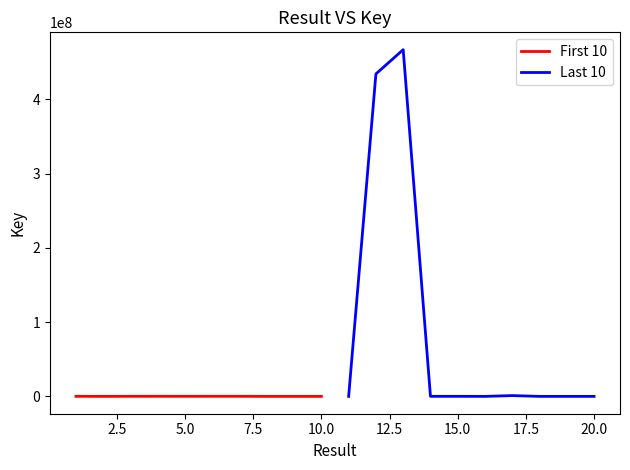

Does the chart display data point markers on the line(s)?

No